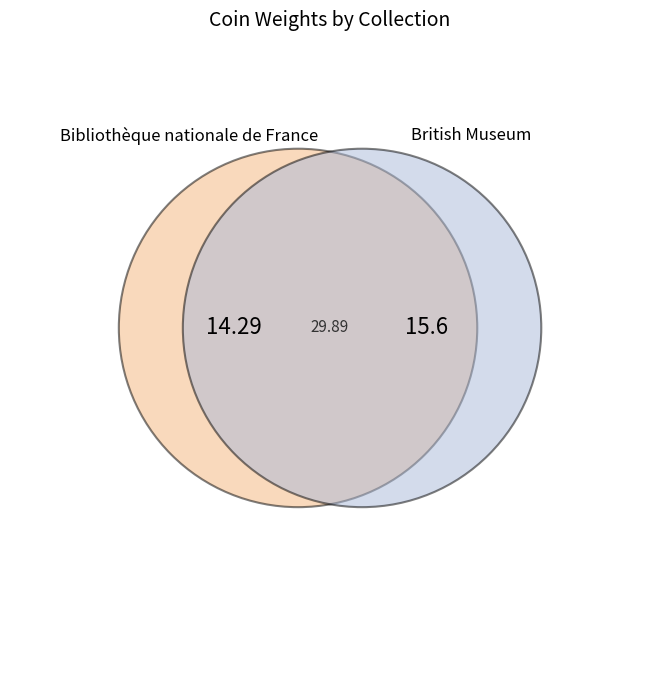

What is the largest slice in the pie chart?

British Museum